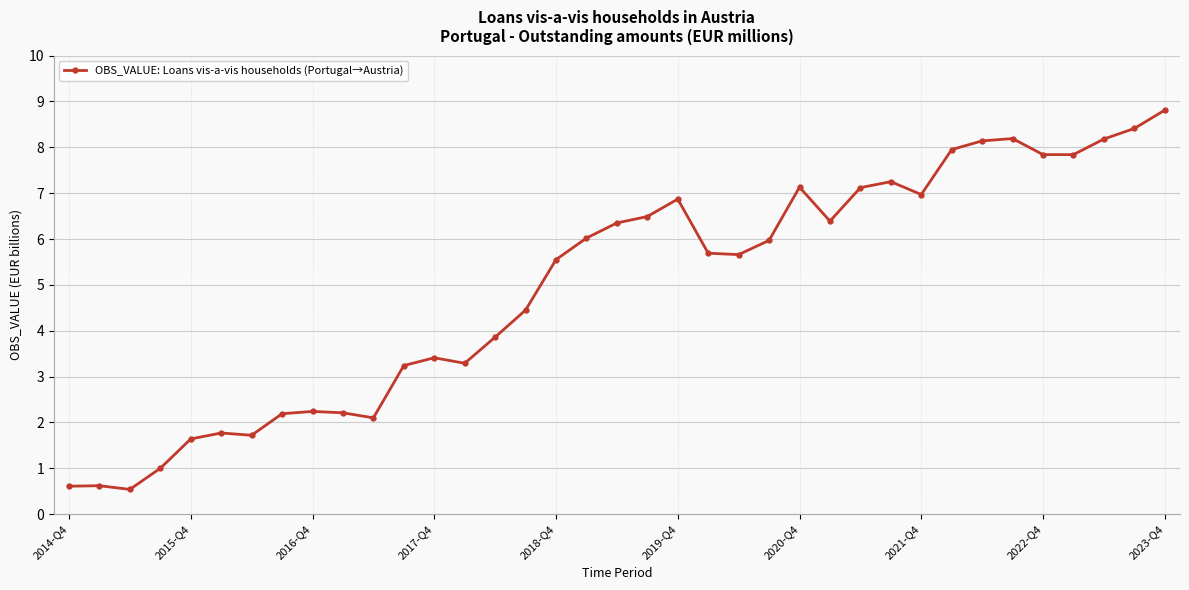

What is the value of the 9th point from the left?

2.2